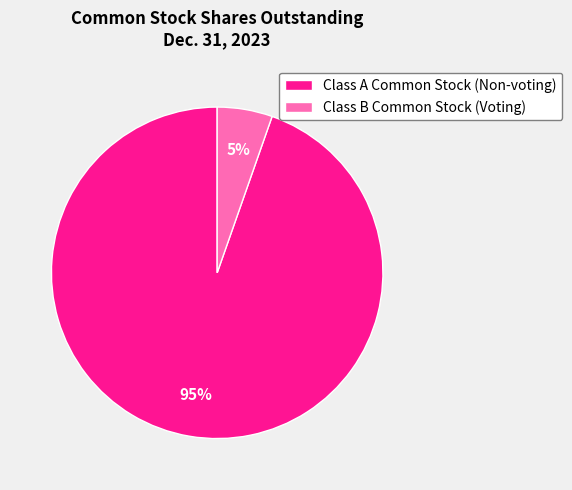

The Class A Common Stock (Non-voting) slice represents 95% of the pie. True or false?

True